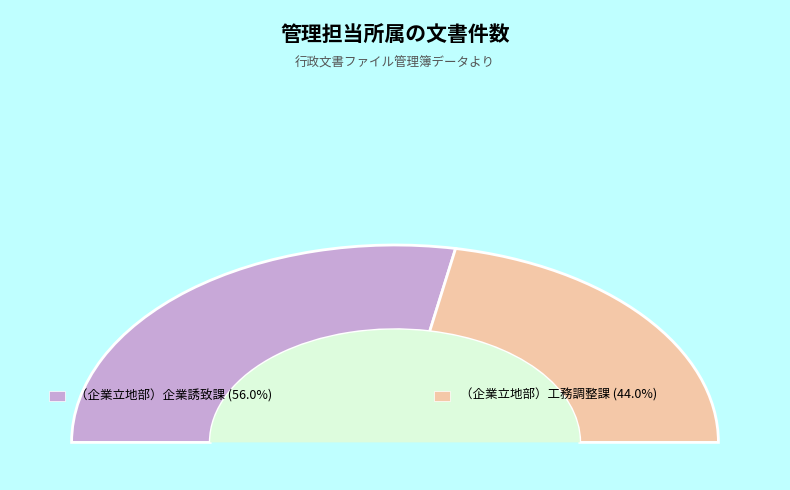

Rank the categories by value from highest to lowest.

（企業立地部）企業誘致課, （企業立地部）工務調整課